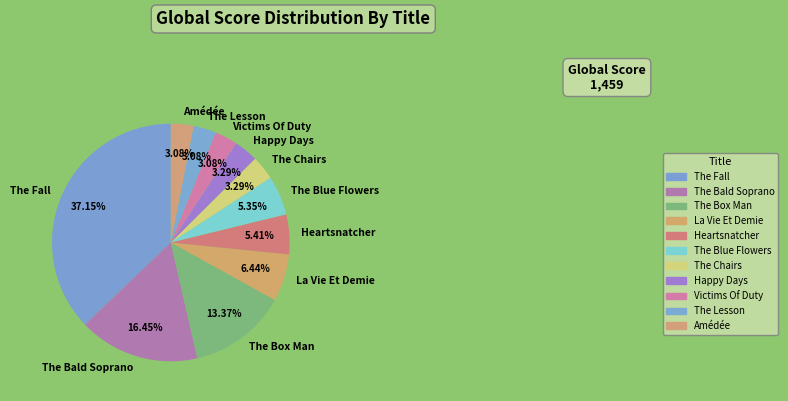

Count the number of slices in the pie.

11